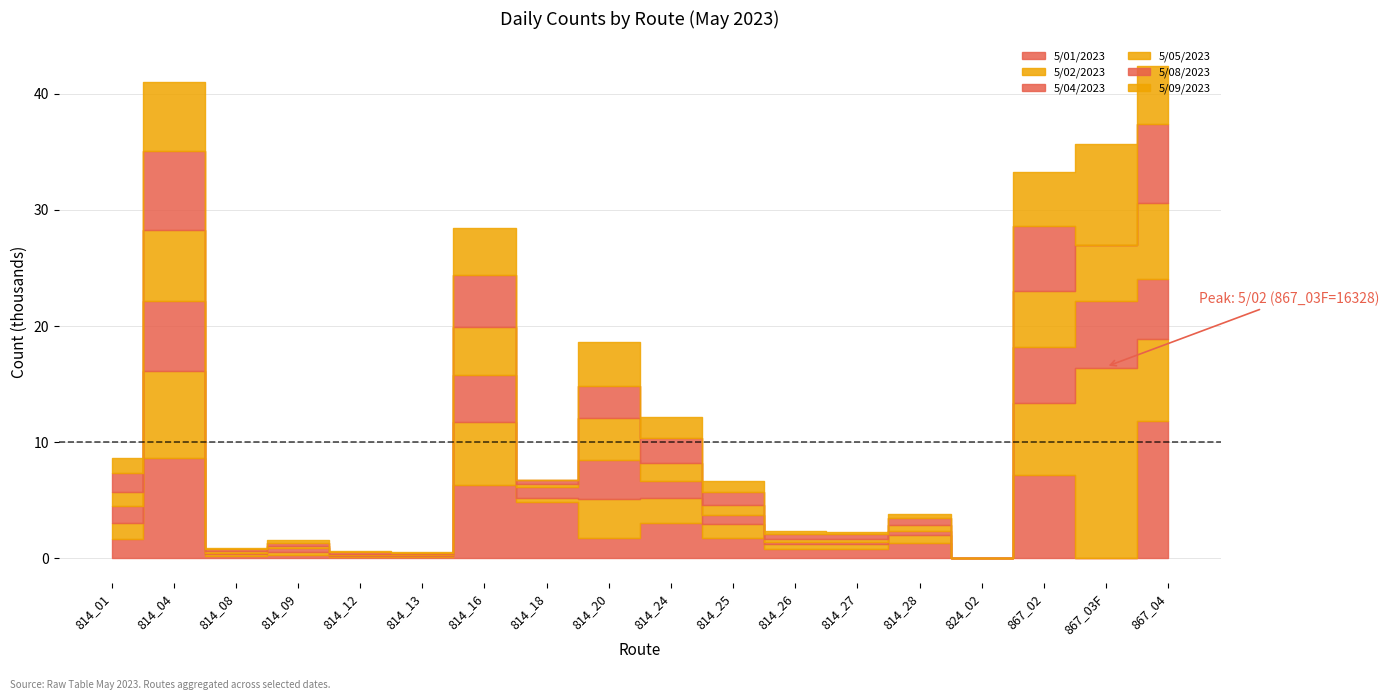

How many intersections are there between 5/09/2023 and 5/02/2023?

4